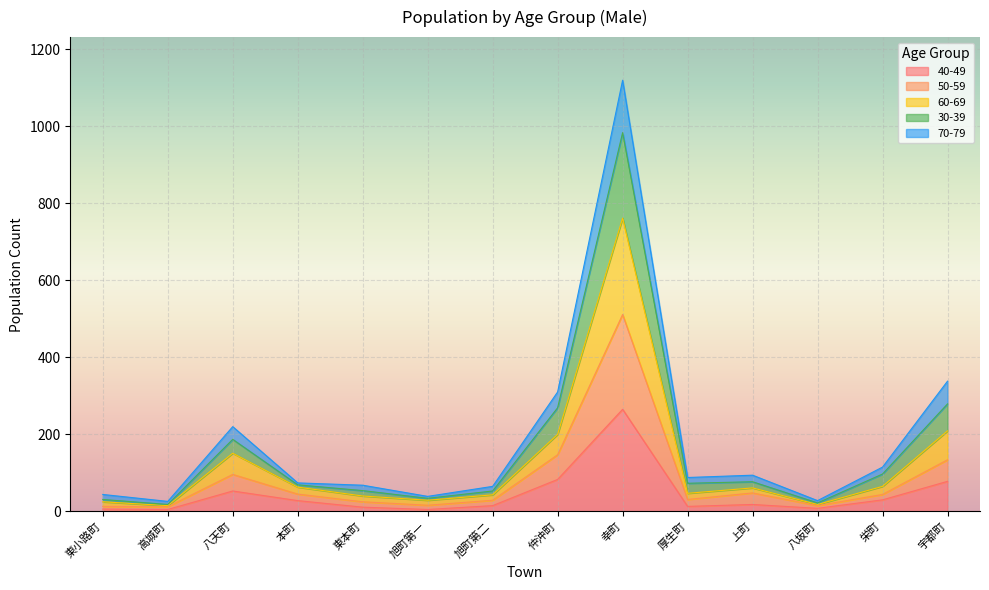

At which category is the sum across all series the highest?

幸町